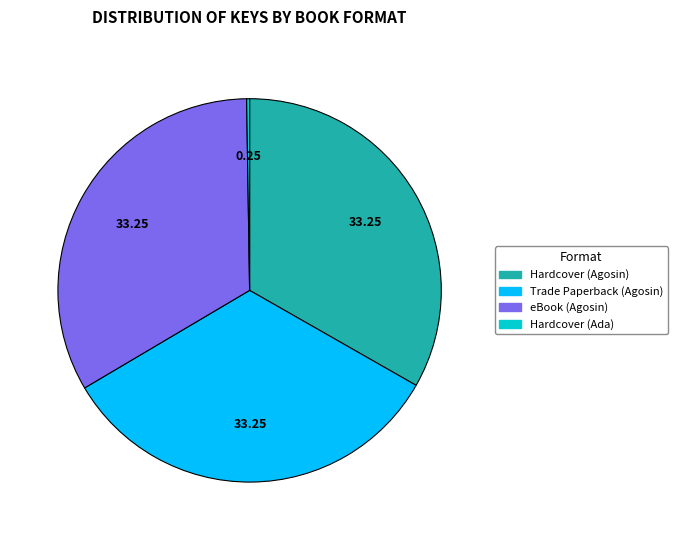

Does any single category account for the majority?

No